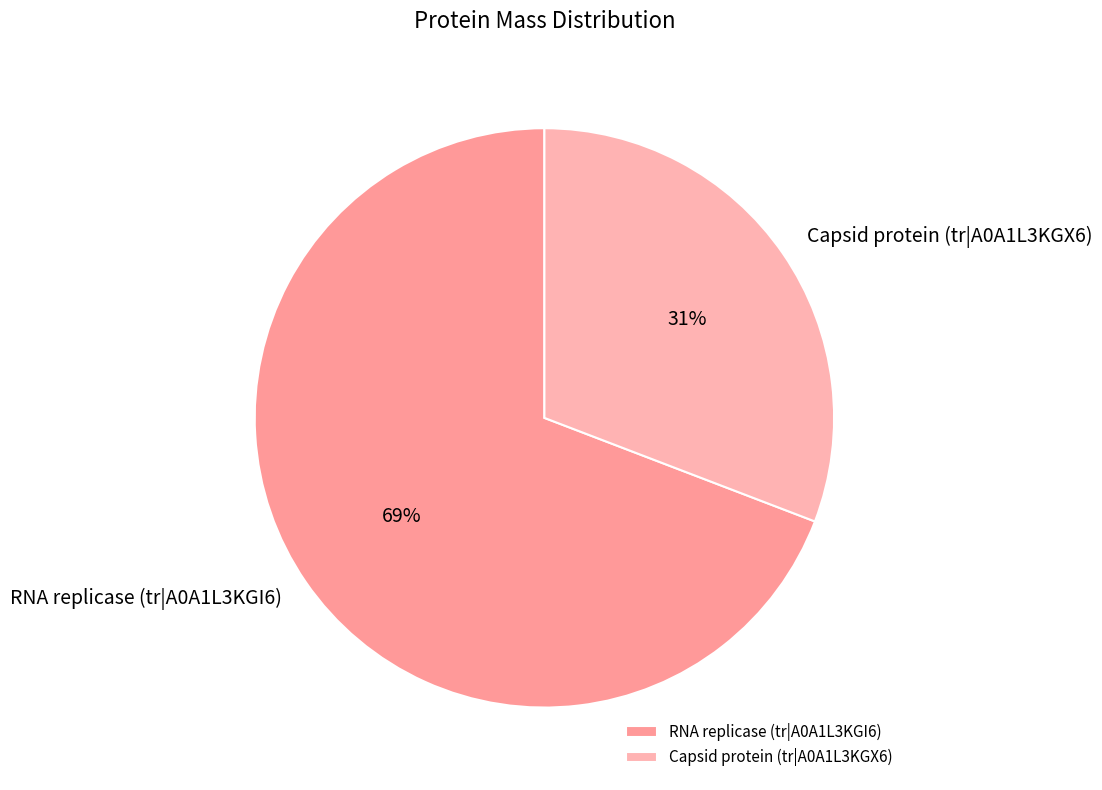

How many slices are in this pie chart?

2